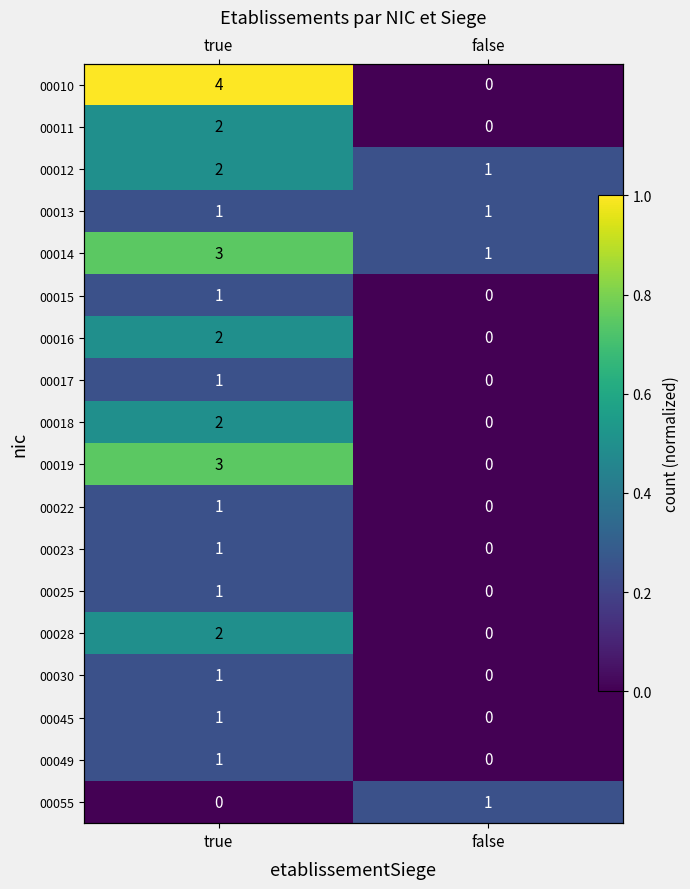

Is the value of 00018 at false greater than the value of 00045 at false?

No